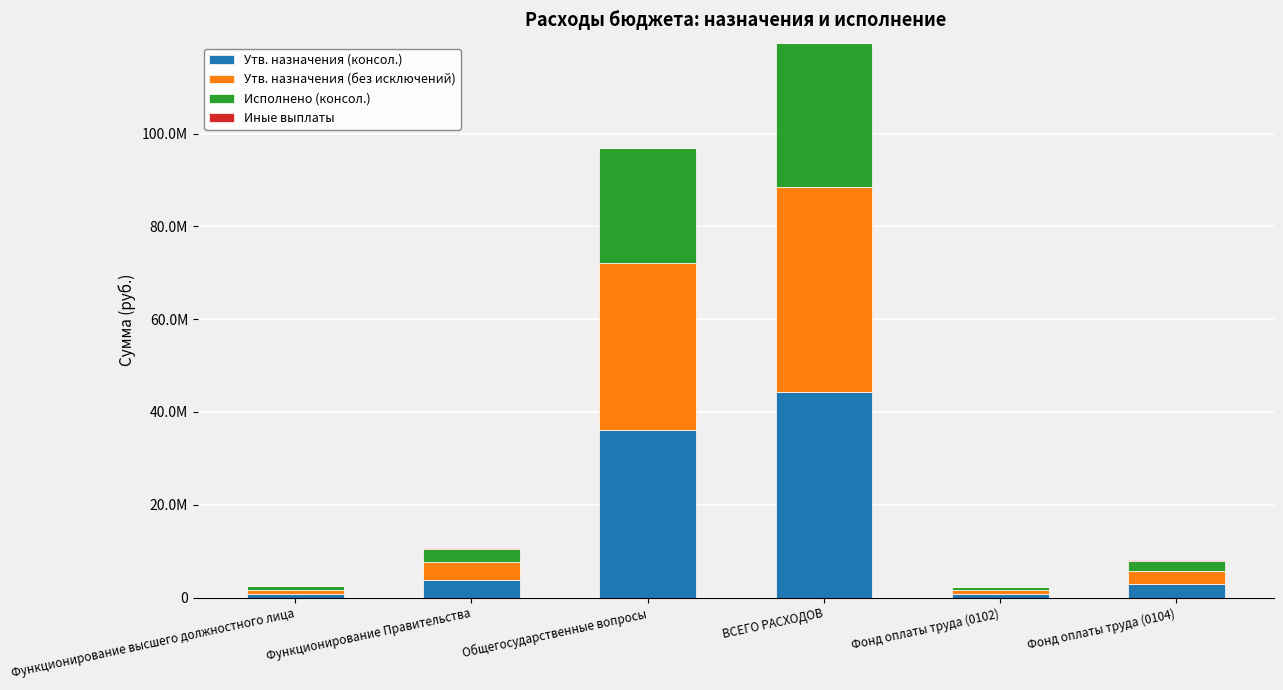

Are the bars horizontal?

No